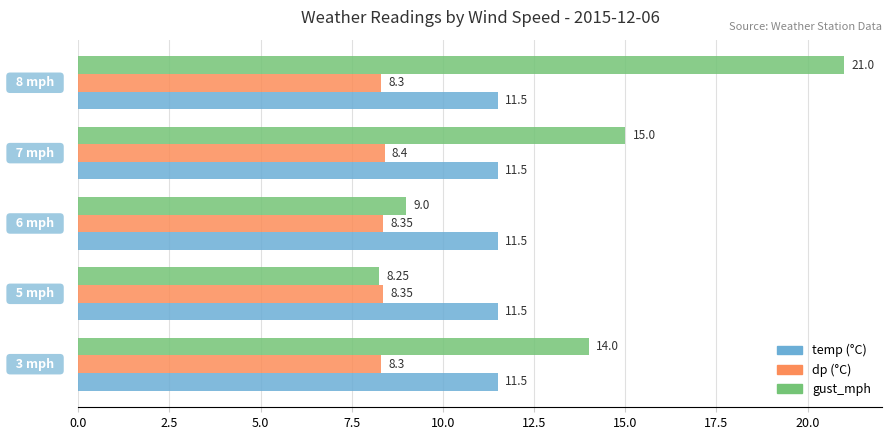

The dp series shows 5.1 at 0.0. True or false?

False